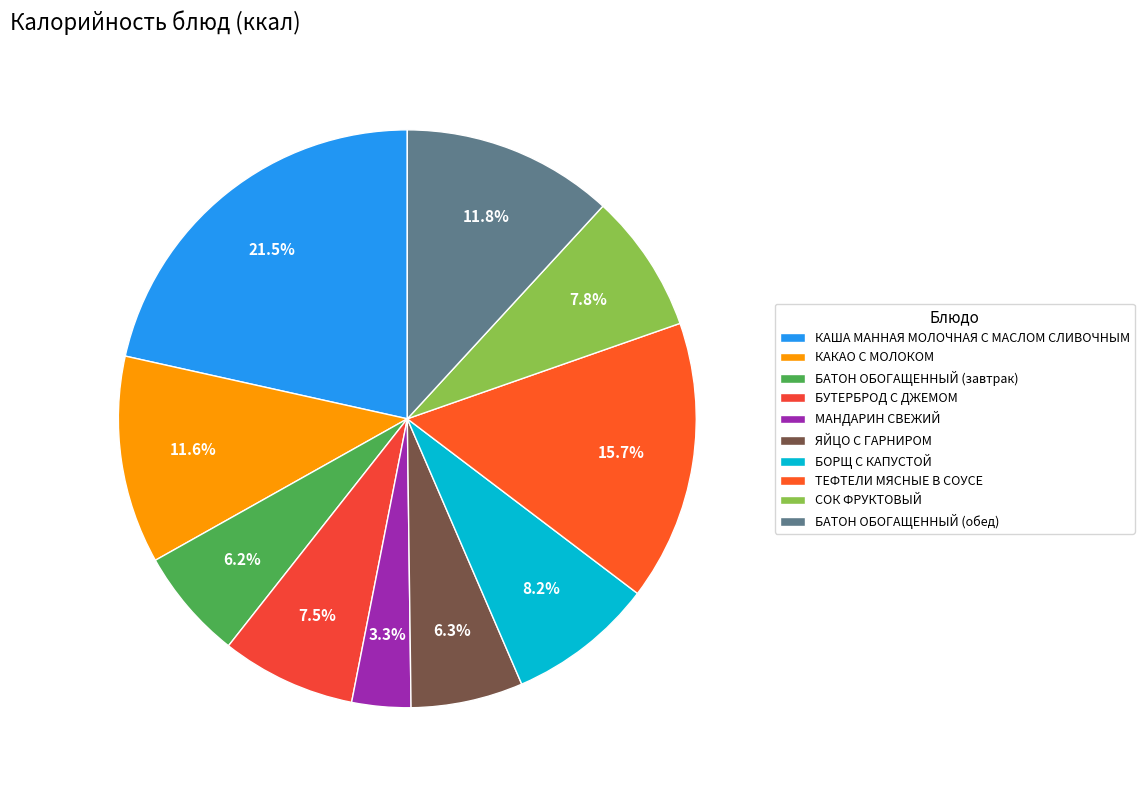

Does any single category account for the majority?

No